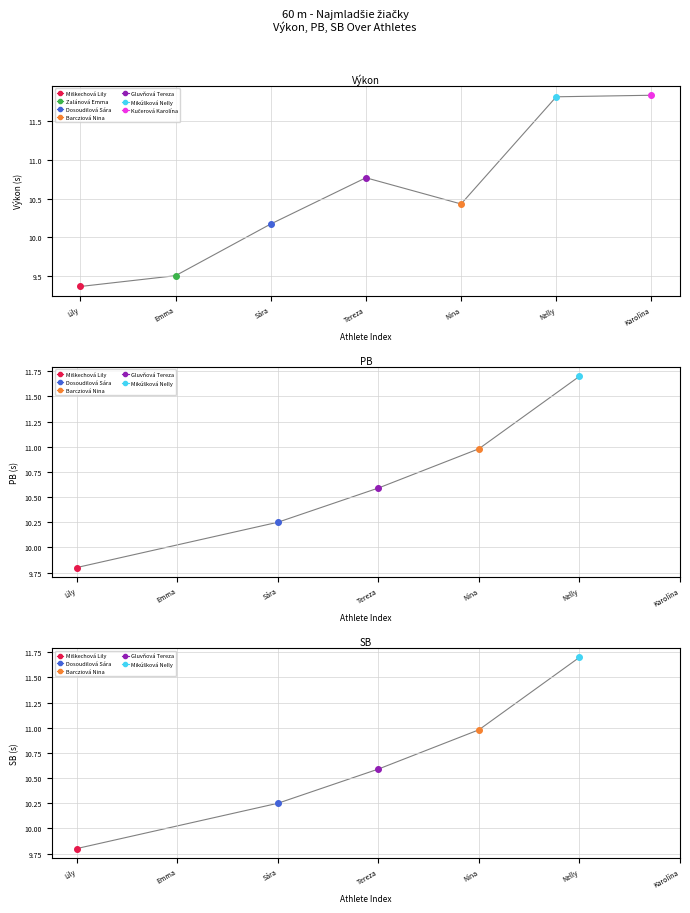

What is the sum of all values?

73.9